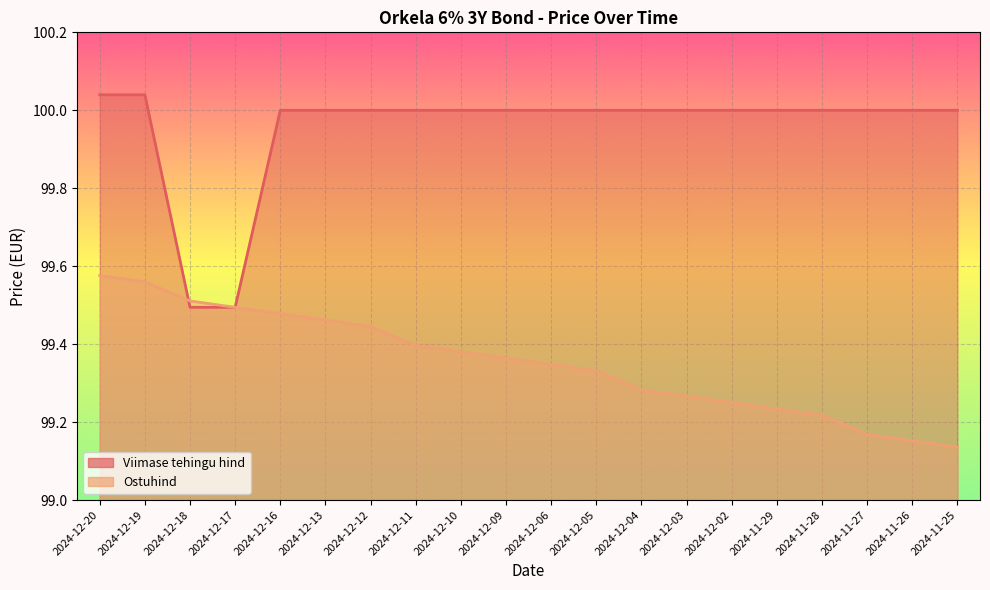

True or false: Viimase tehingu hind and Ostuhind cross at least once.

True